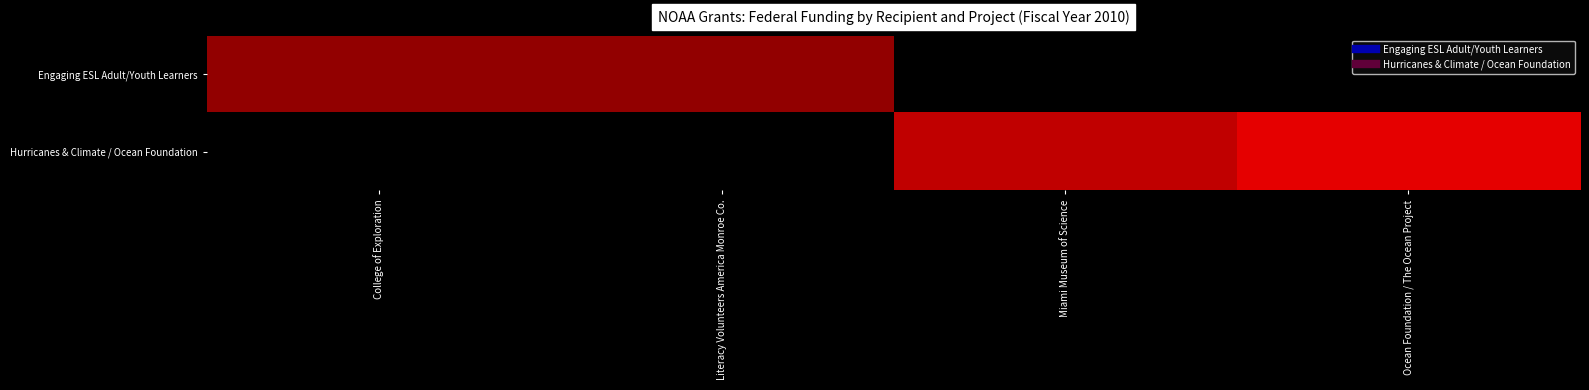

Which series has the largest total across all categories?

Hurricanes & Climate / Ocean Foundation